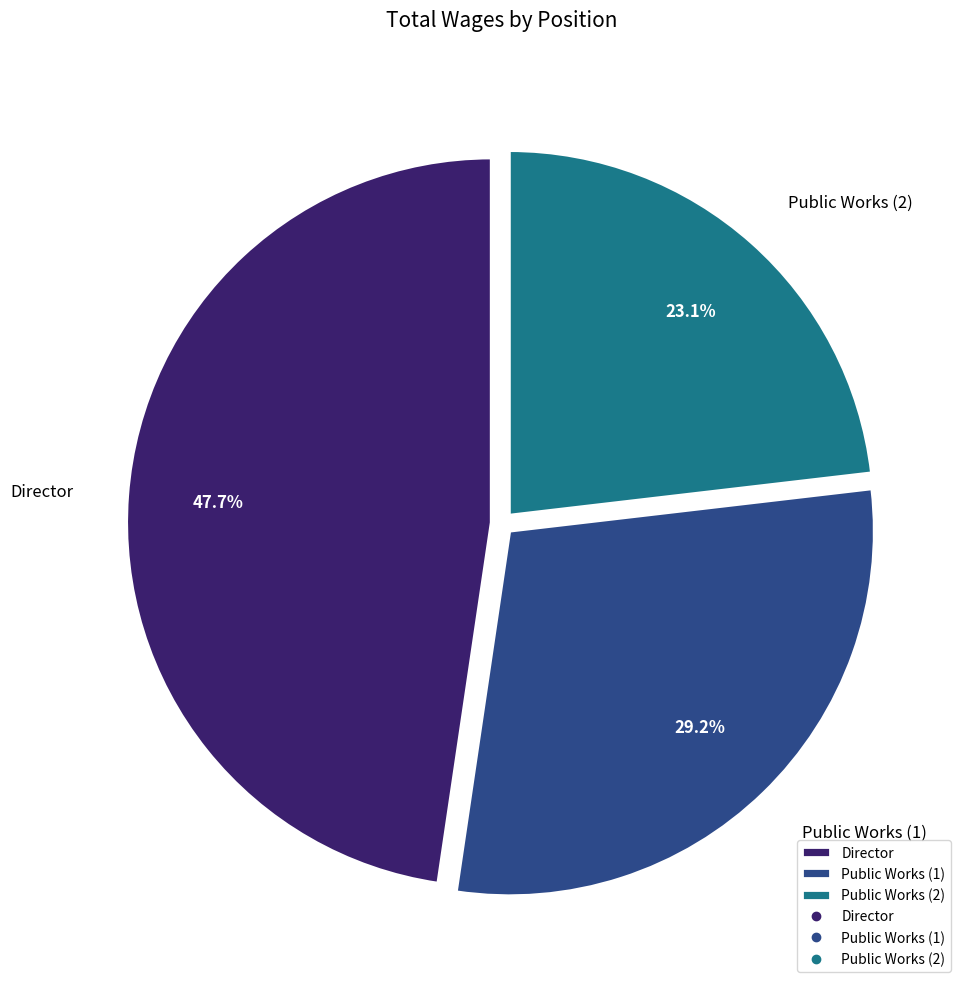

The Director slice represents 53% of the pie. True or false?

False